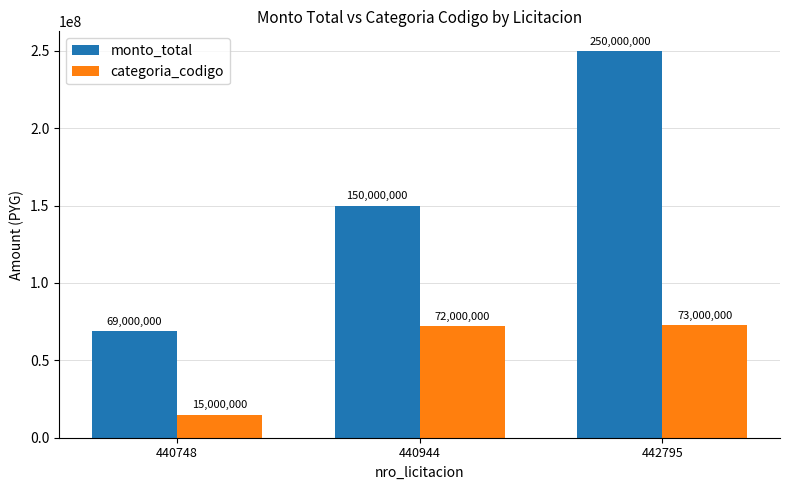

The value of categoria_codigo at 440944 is 72000000. True or false?

True